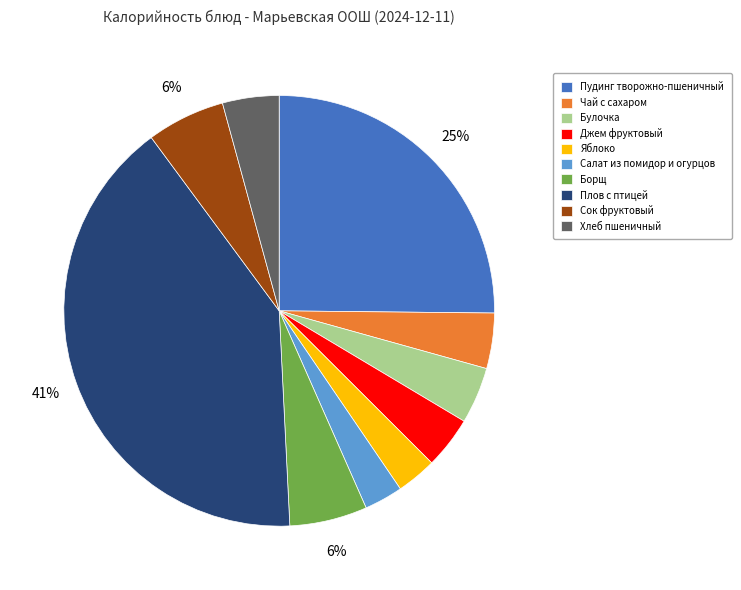

Combined, do Сок фруктовый and Яблоко account for over 50%?

No